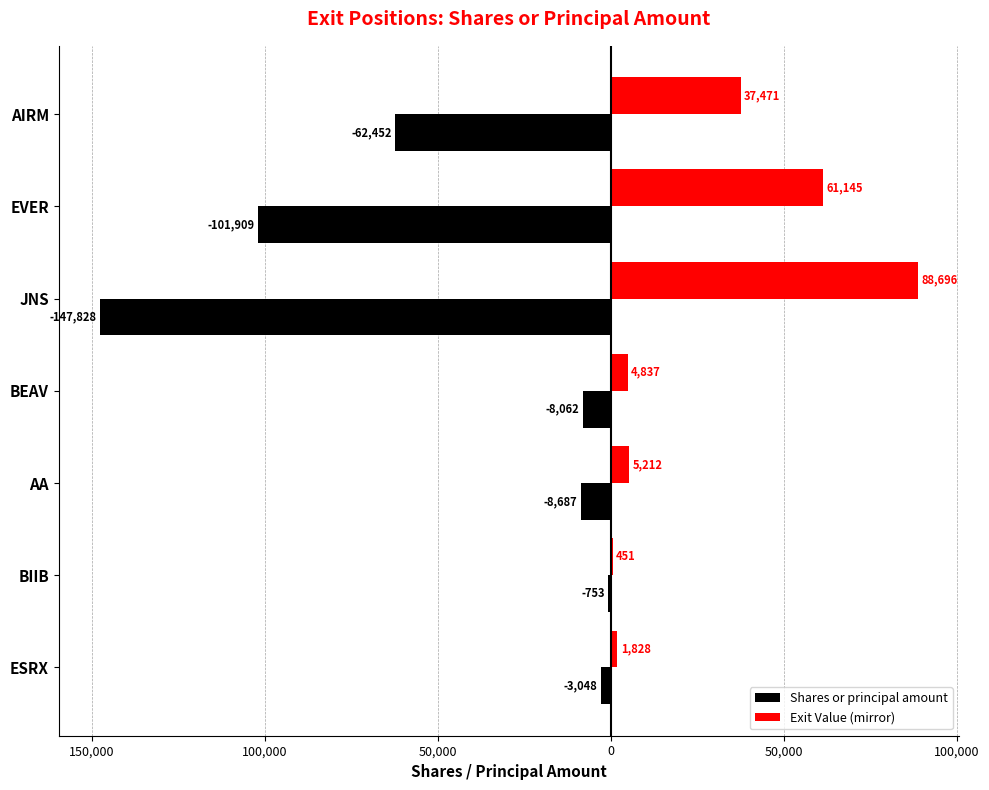

What are all the series names shown in the legend?

Shares or principal amount, Exit Value (mirror)